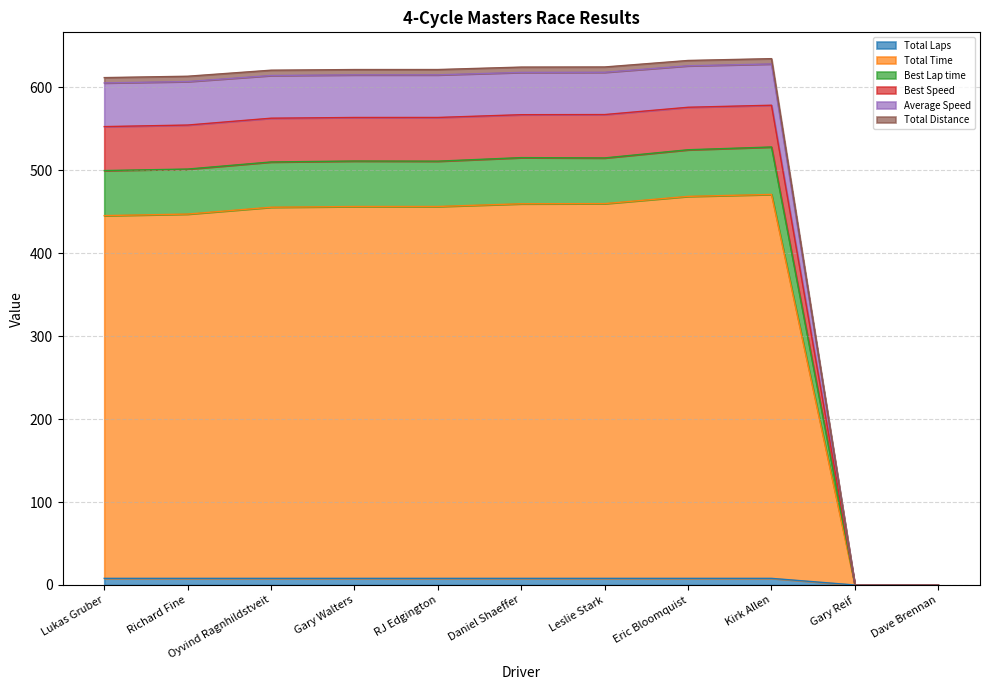

Does the chart display data point markers on the line(s)?

No